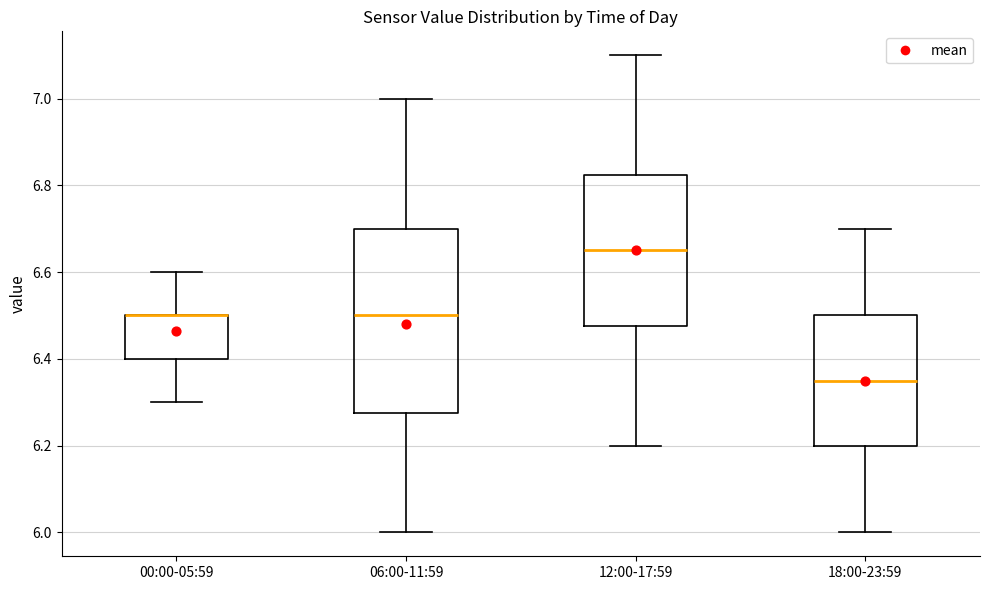

Reading left to right, read every box against the y-axis: the position of its median line, the range the box covers, and the ends of its whiskers. The values are not printed on the chart, so give them approximately, as read against the axis.

00:00-05:59: median 6.50 (drawn on the box's upper edge), box 6.40 to 6.50, whiskers 6.30 to 6.60
06:00-11:59: median 6.50, box 6.28 to 6.70, whiskers 6.00 to 7.00
12:00-17:59: median 6.66, box 6.48 to 6.82, whiskers 6.20 to 7.10
18:00-23:59: median 6.36, box 6.20 to 6.50, whiskers 6.00 to 6.70